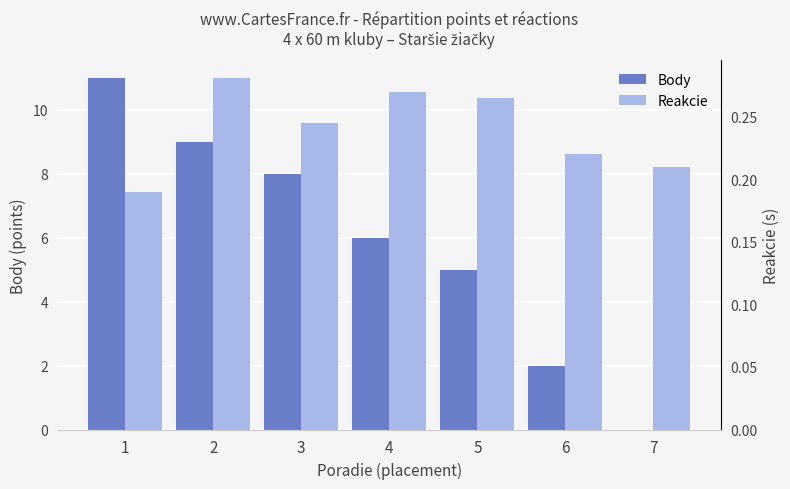

At which label is Reakcie closest to 0?

1